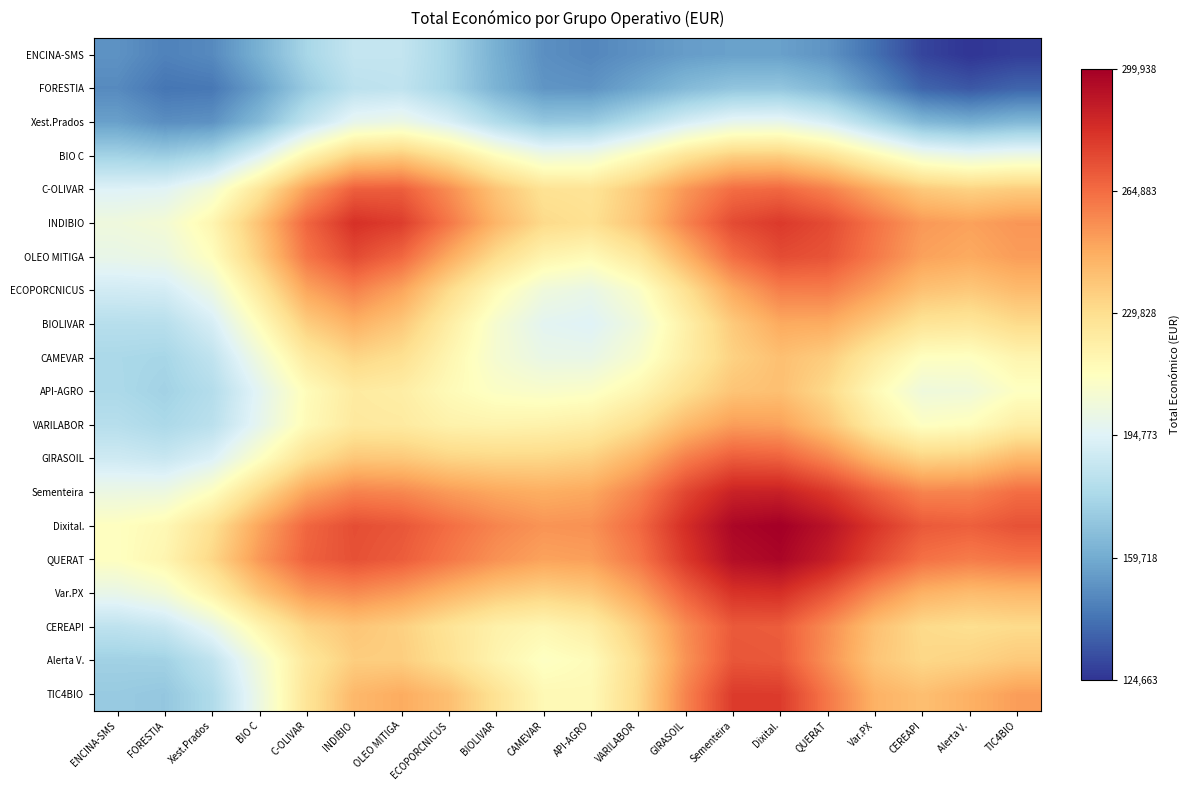

What is the spread (max minus min) of values at QUERAT?

2.2